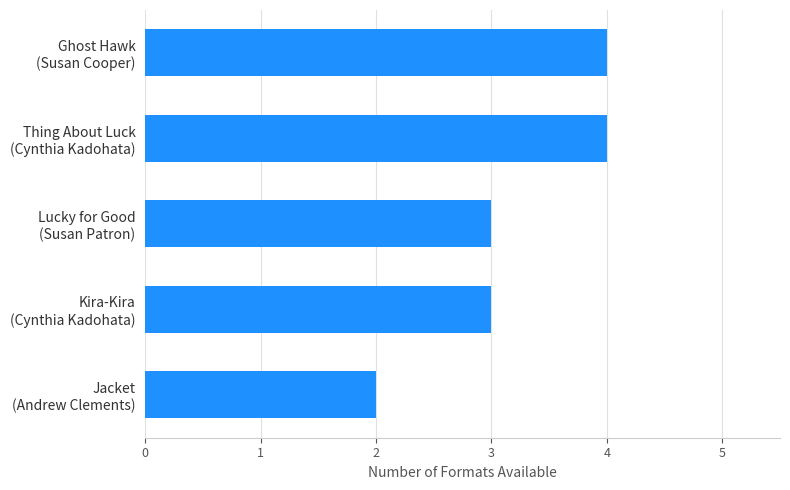

What is the average value?

3